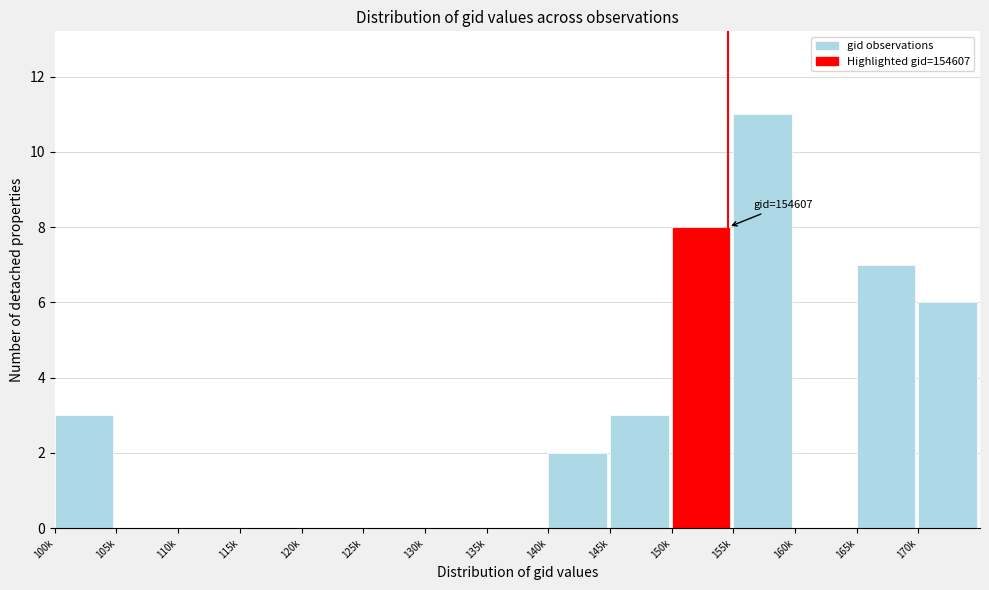

Reading left to right, list all the values displayed in this chart.

100k=3	105k=0	110k=0	115k=0	120k=0	125k=0	130k=0	135k=0	140k=2	145k=3	150k=8	155k=11	160k=0	165k=7	170k=6